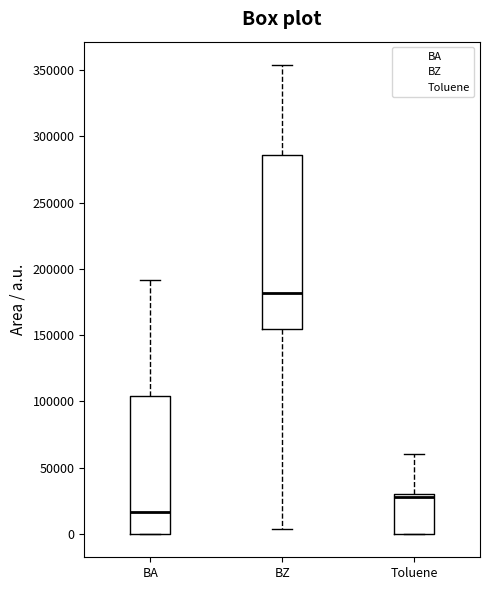

Reading left to right, read every box against the y-axis: the position of its median line, the range the box covers, and the ends of its whiskers. The values are not printed on the chart, so give them approximately, as read against the axis.

BA: median 15000, box 0 to 105000, whiskers 0 to 190000
BZ: median 180000, box 155000 to 285000, whiskers 5000 to 355000
Toluene: median 30000 (just below the box's upper edge), box 0 to 30000, whiskers 0 to 60000